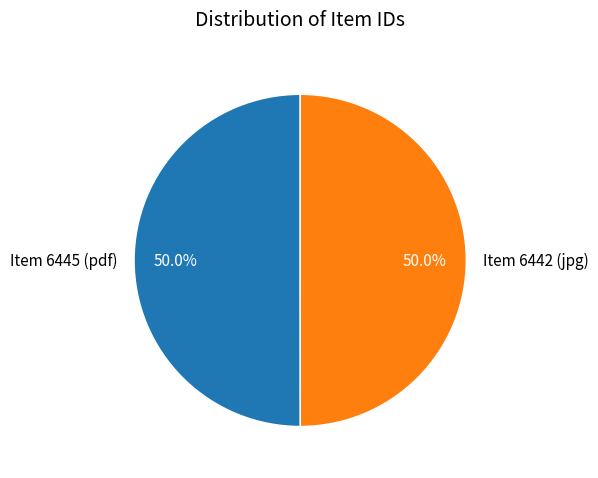

Is it true that Item 6445 (pdf) is 62% of the pie?

False